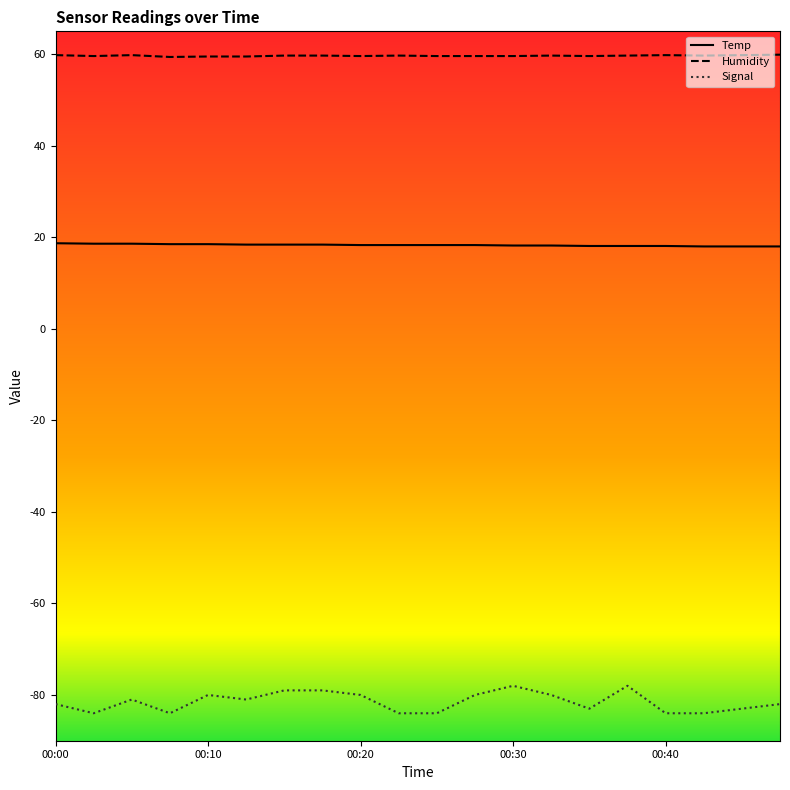

Count the number of categories in the chart.

20